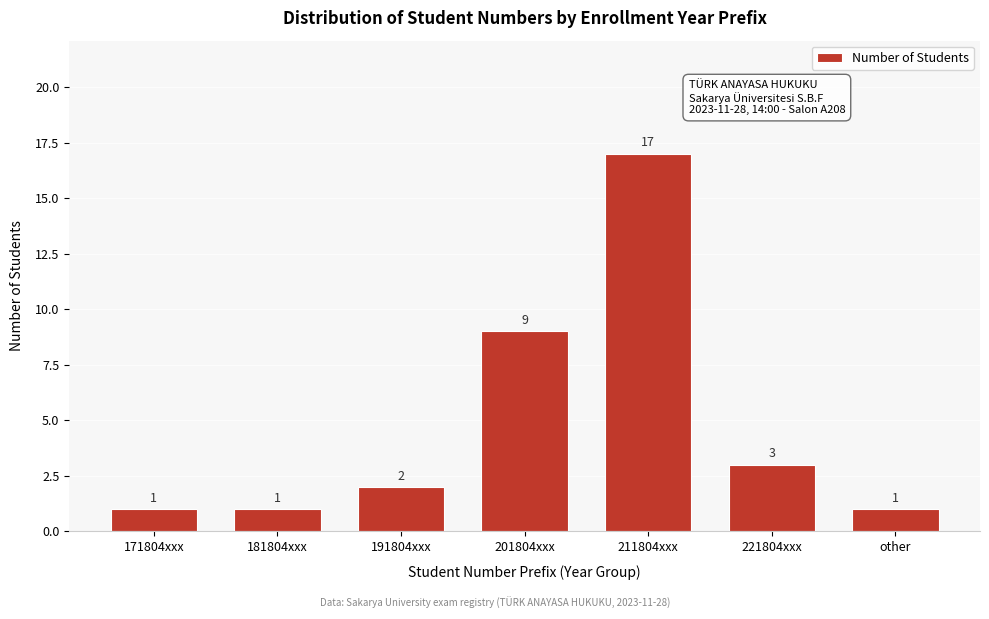

Reading left to right, extract all data points from this chart.

1	1	2	9	17	3	1